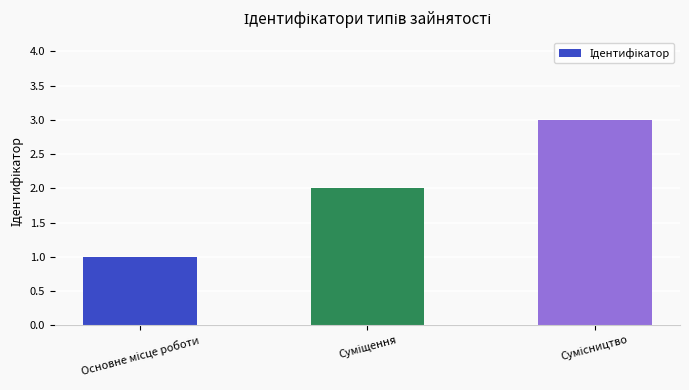

Are the bars grouped side by side (vs. stacked)?

No